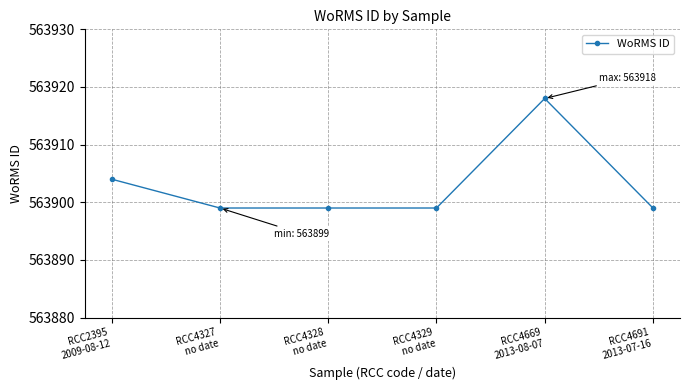

How many values are between 563899 and 563904?

5